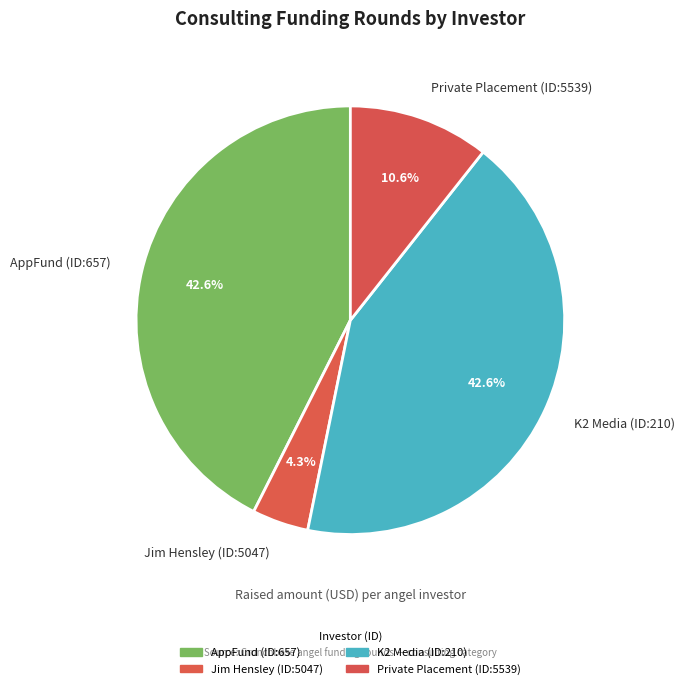

What is the smallest slice in the pie chart?

Jim Hensley (ID:5047)